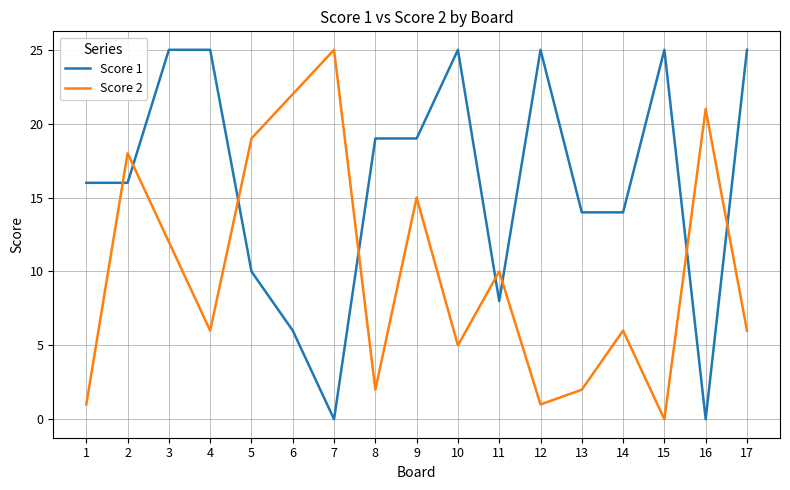

Which series has the largest total across all categories?

Score 1